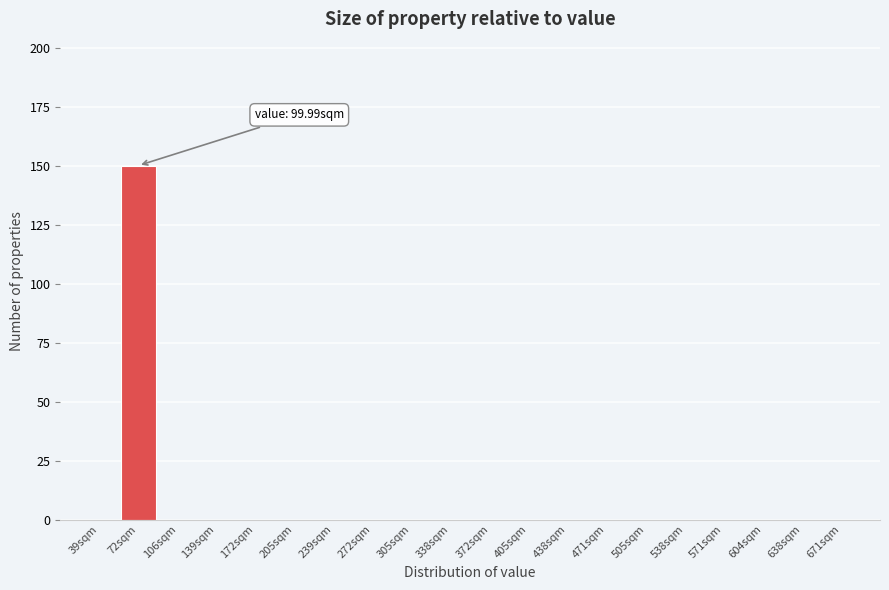

Reading right to left, extract all data points from this chart.

671sqm=0	638sqm=0	604sqm=0	571sqm=0	538sqm=0	505sqm=0	471sqm=0	438sqm=0	405sqm=0	372sqm=0	338sqm=0	305sqm=0	272sqm=0	239sqm=0	205sqm=0	172sqm=0	139sqm=0	106sqm=0	72sqm=150	39sqm=0